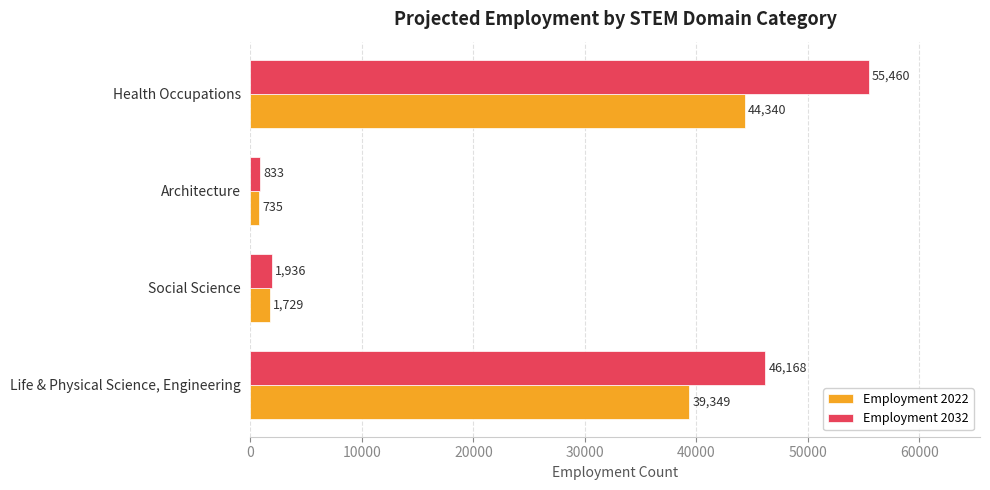

List the series in order of their peak value, highest first.

Employment 2032, Employment 2022